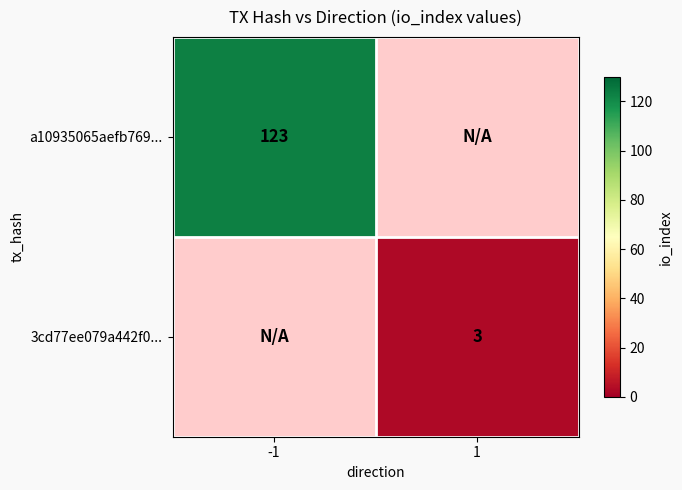

At how many categories does at least one series exceed 103?

1